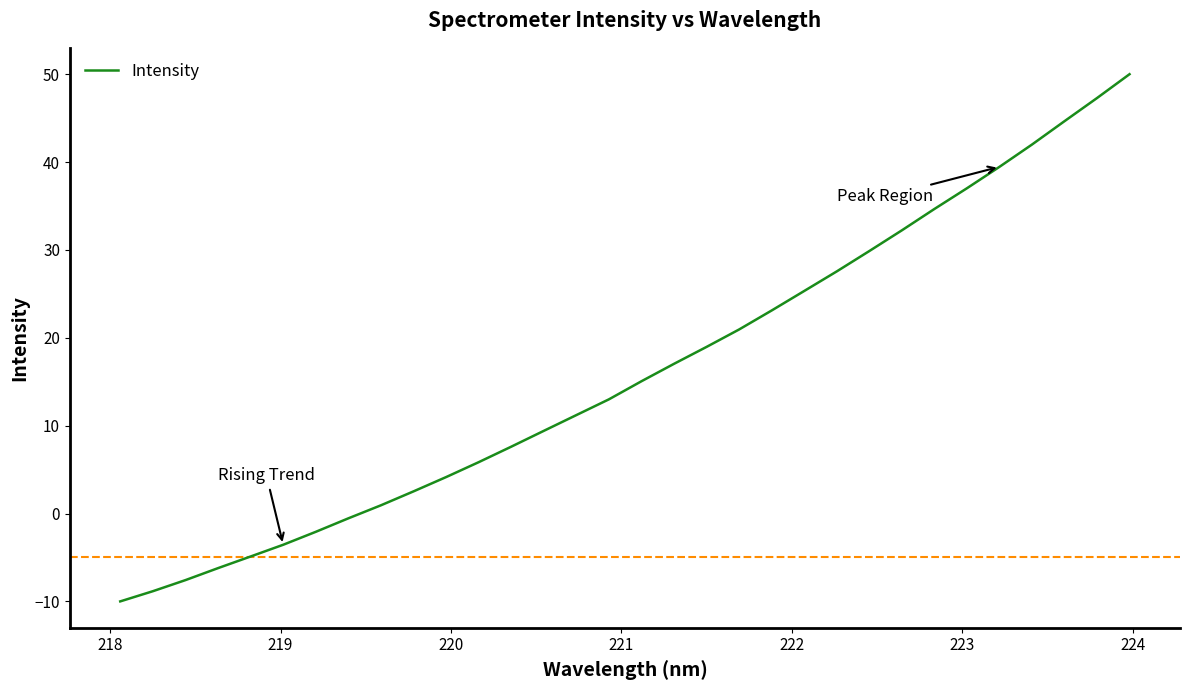

What is the greatest value displayed?

50.0